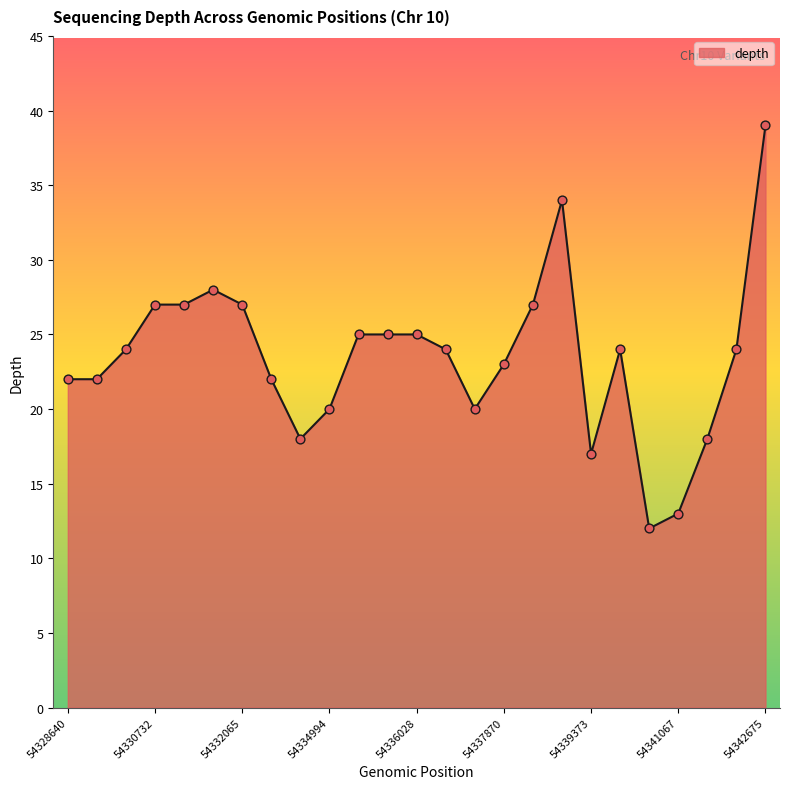

What is the maximum value shown in the chart?

39